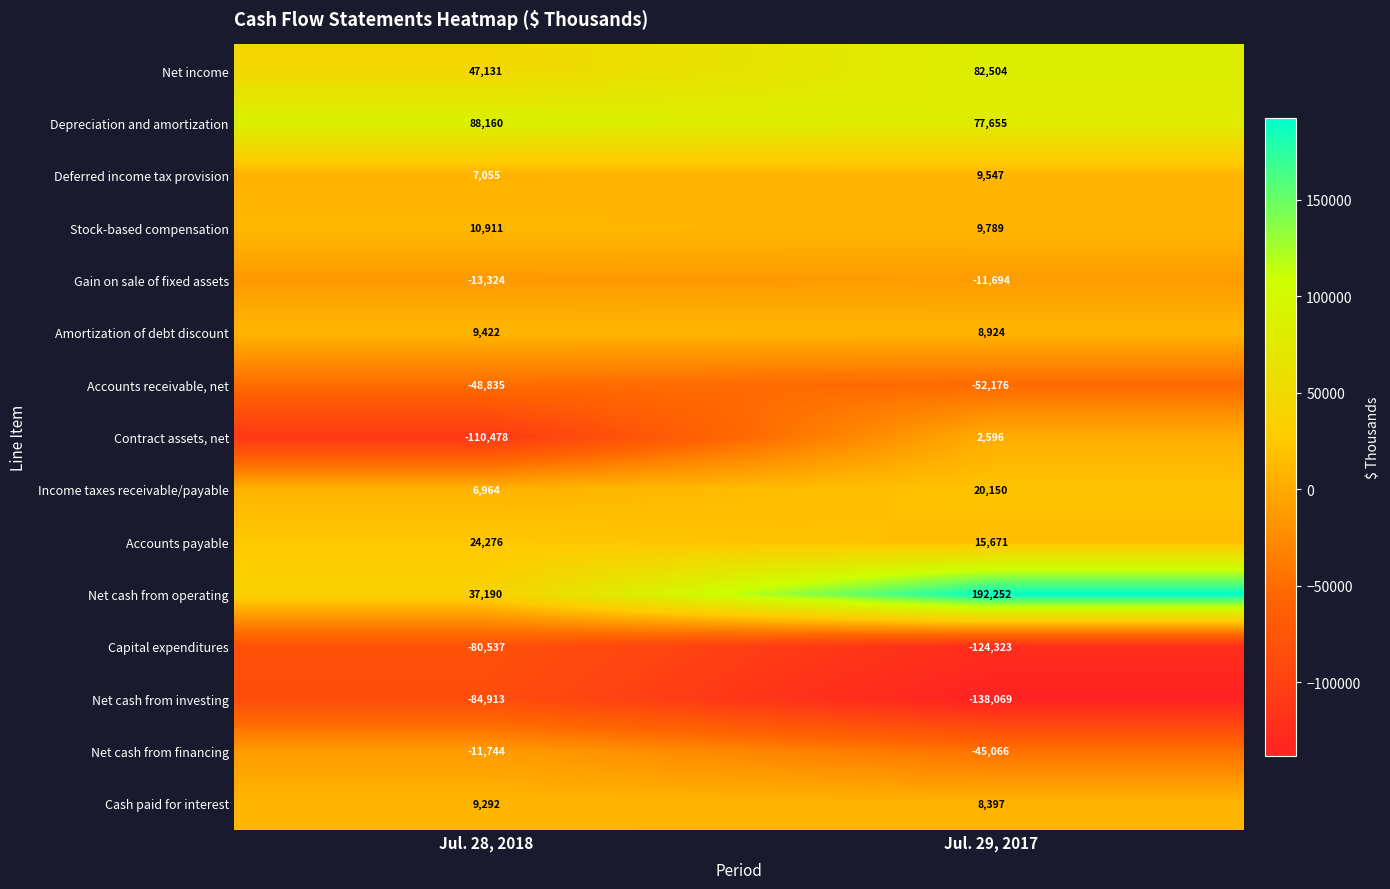

Between Jul. 28, 2018 and Jul. 29, 2017, which series saw the biggest shift?

Net cash from operating